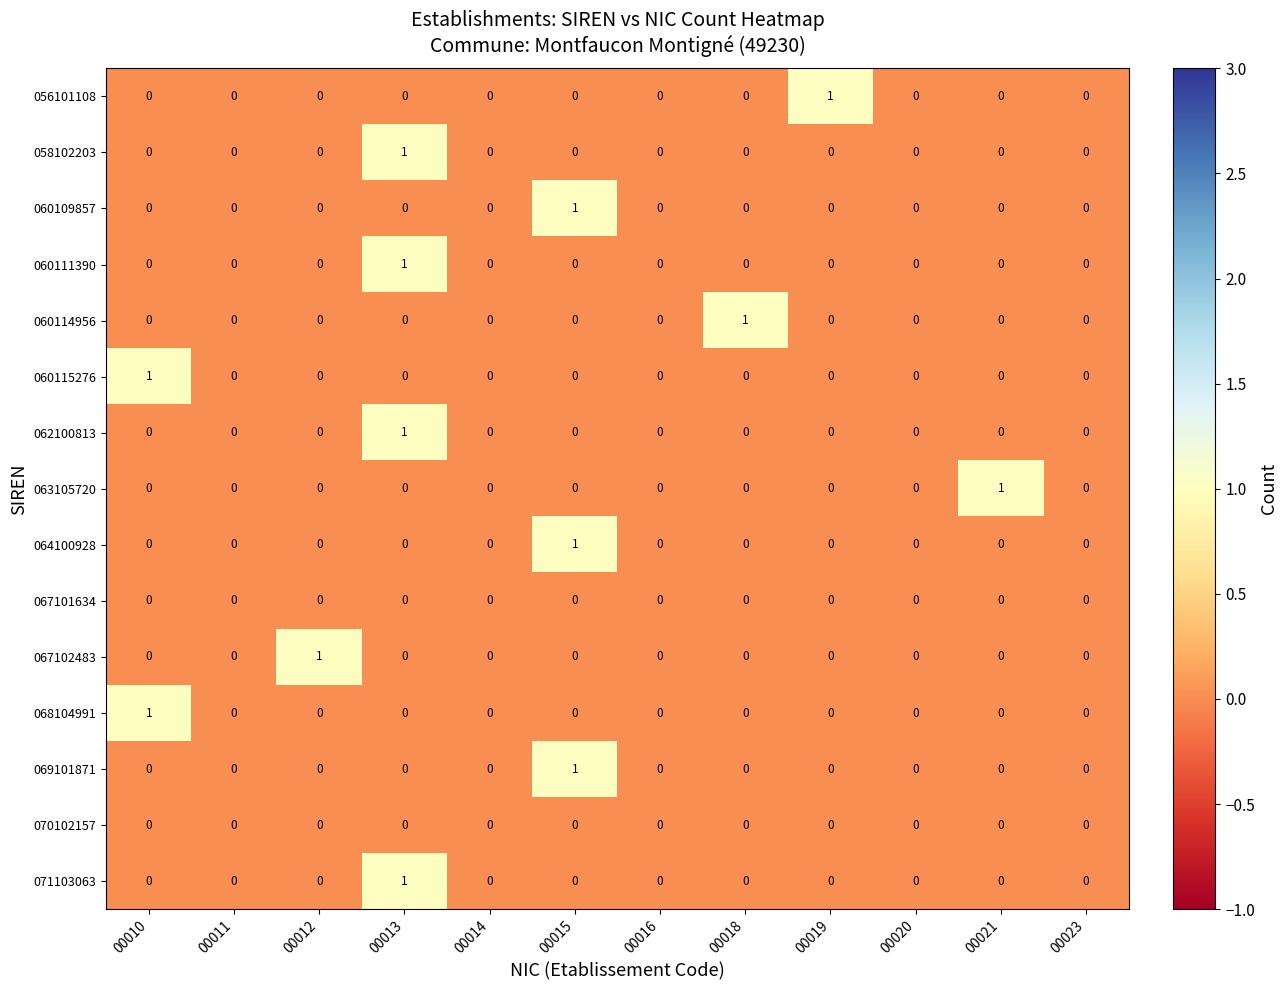

The value of 062100813 at 00018 is 0. True or false?

True